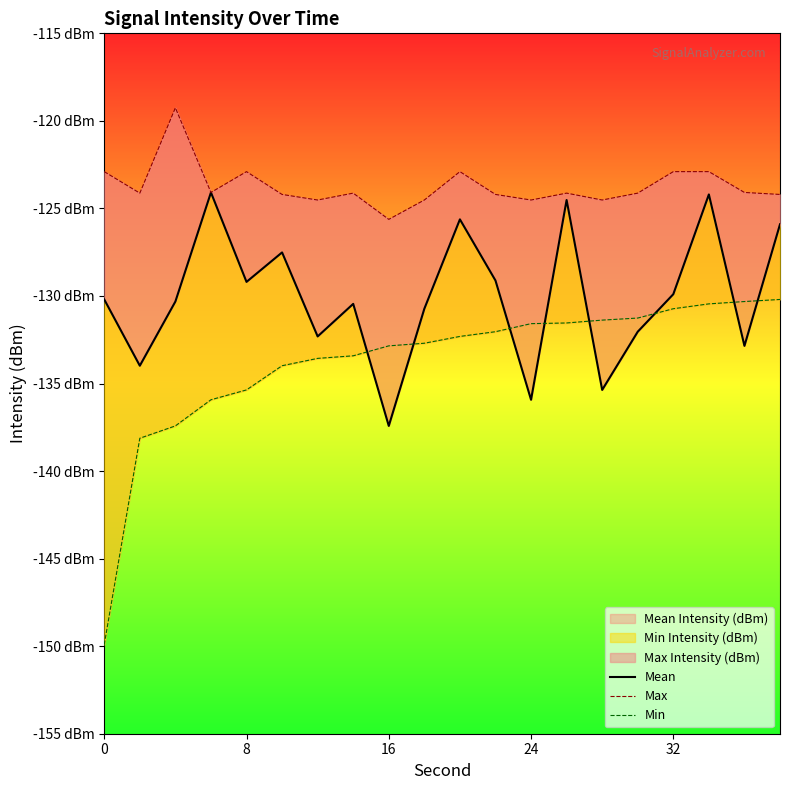

Does the chart display data point markers on the line(s)?

No